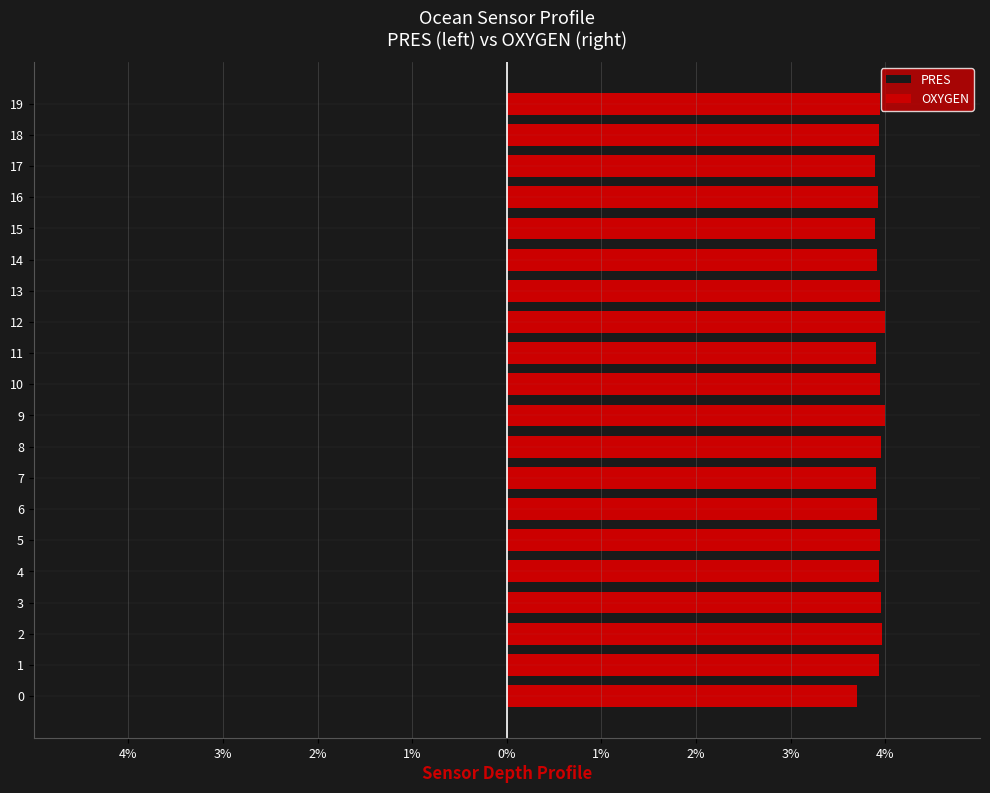

What are all the series names shown in the legend?

PRES, OXYGEN